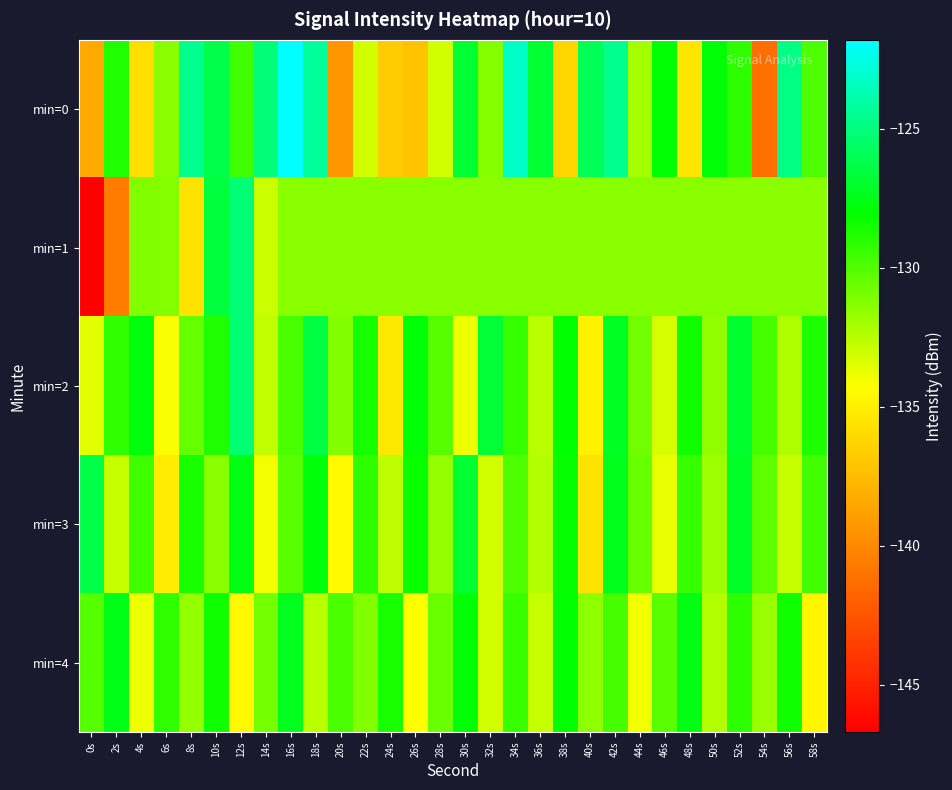

Which series changed the most between 6s and 8s?

min=0